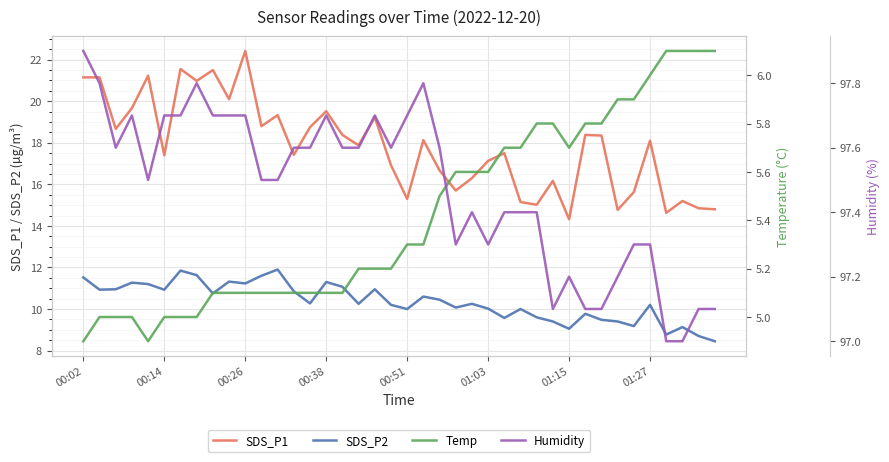

What is the lowest value of the SDS_P1 series?

14.3